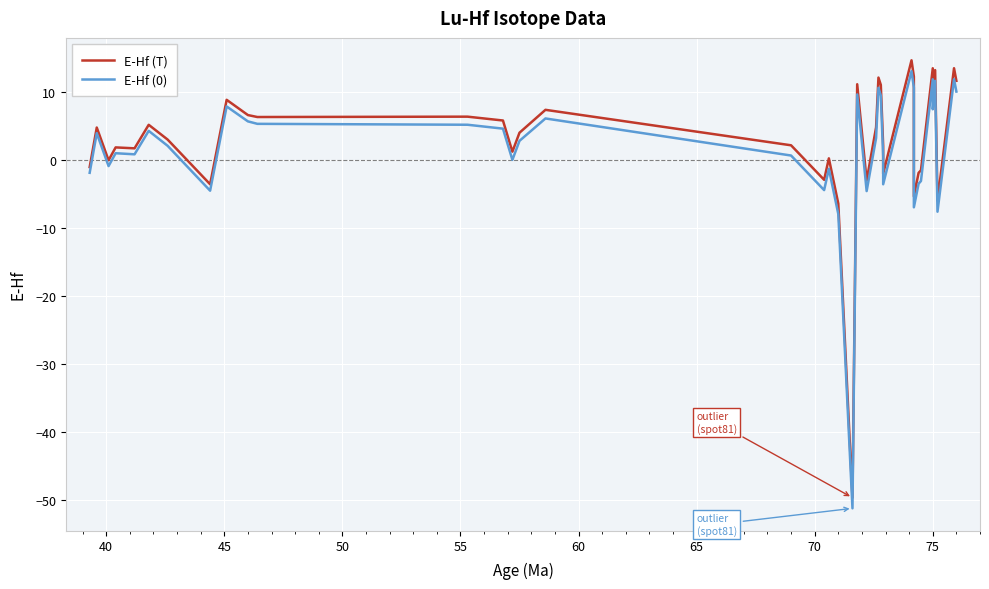

How many categories are shown in the chart?

39